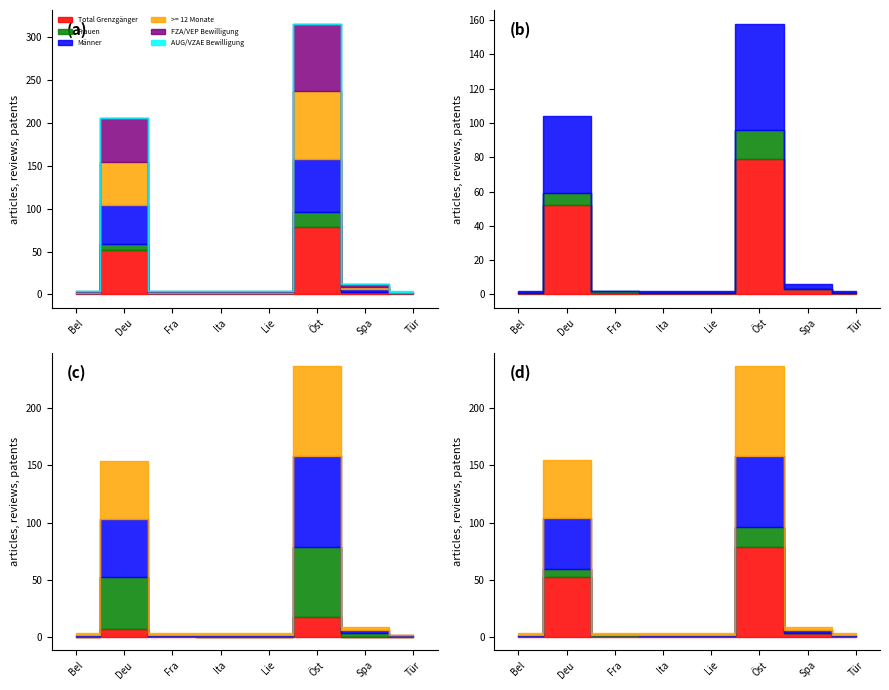

True or false: Total Grenzgänger and Männer intersect in this chart.

False